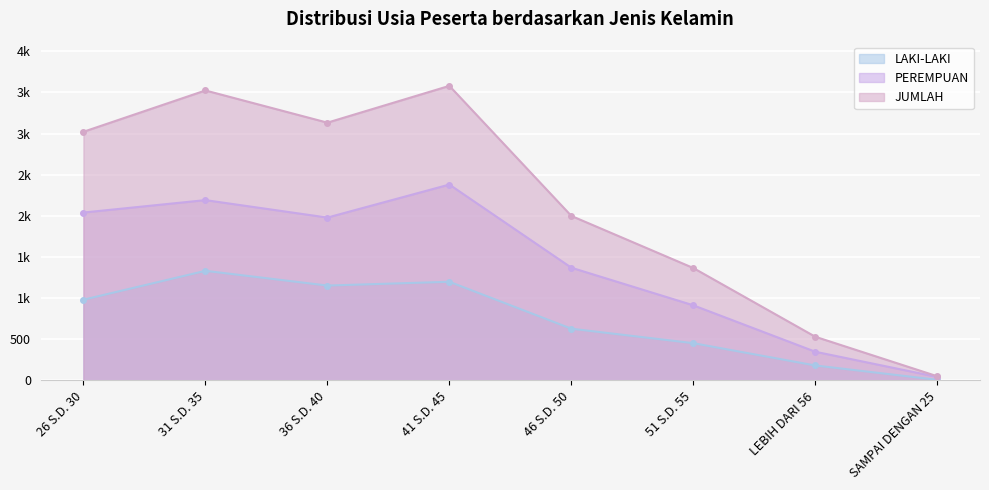

Which series has the widest spread of values?

JUMLAH